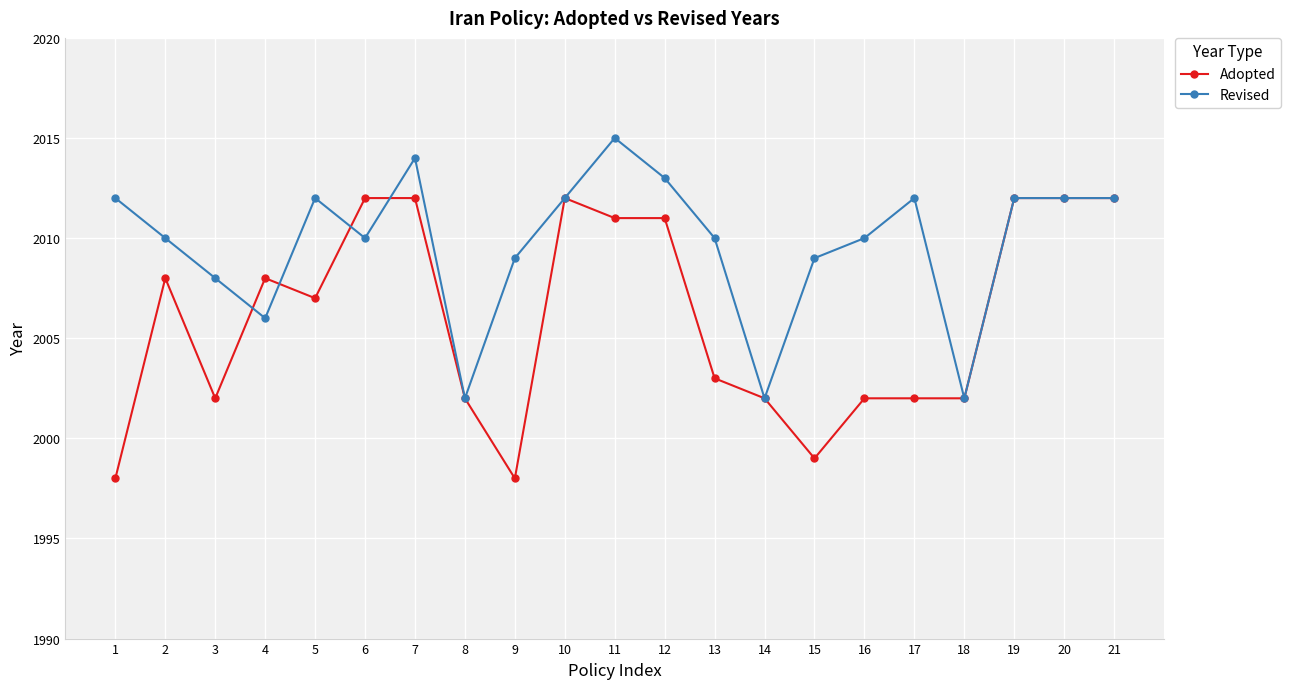

At which label does Adopted first exceed 2007?

2